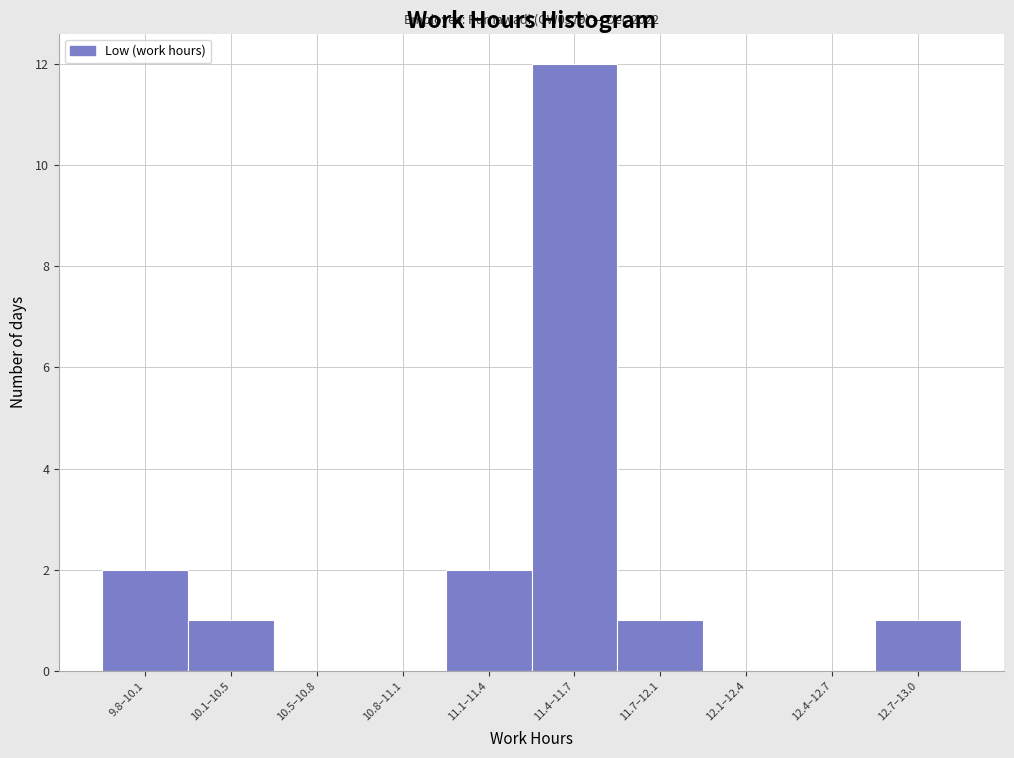

The value at 11.4–11.7 is 3. True or false?

False